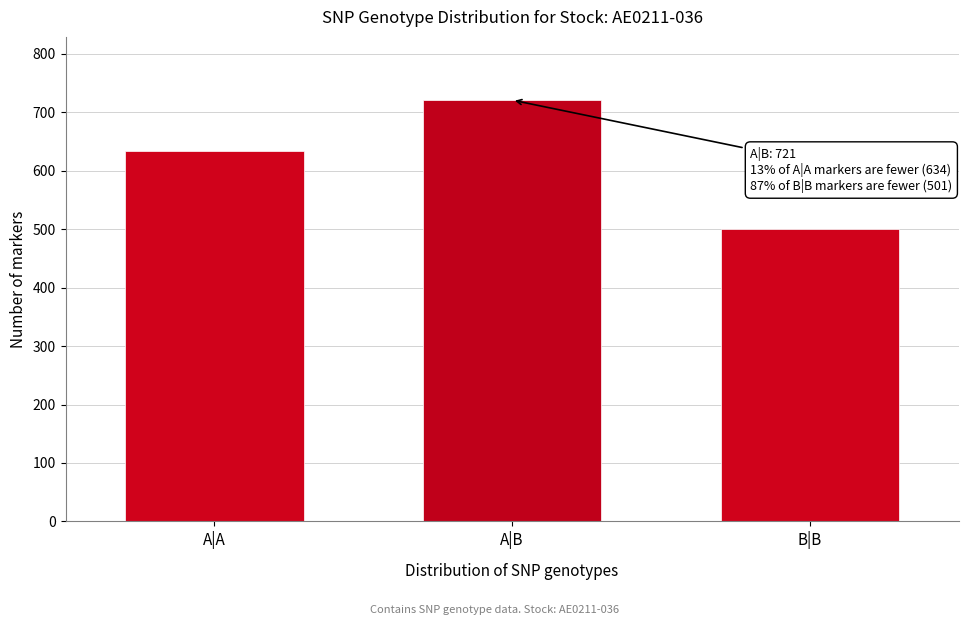

Reading left to right, list all the values displayed in this chart.

A|A=634	A|B=721	B|B=501